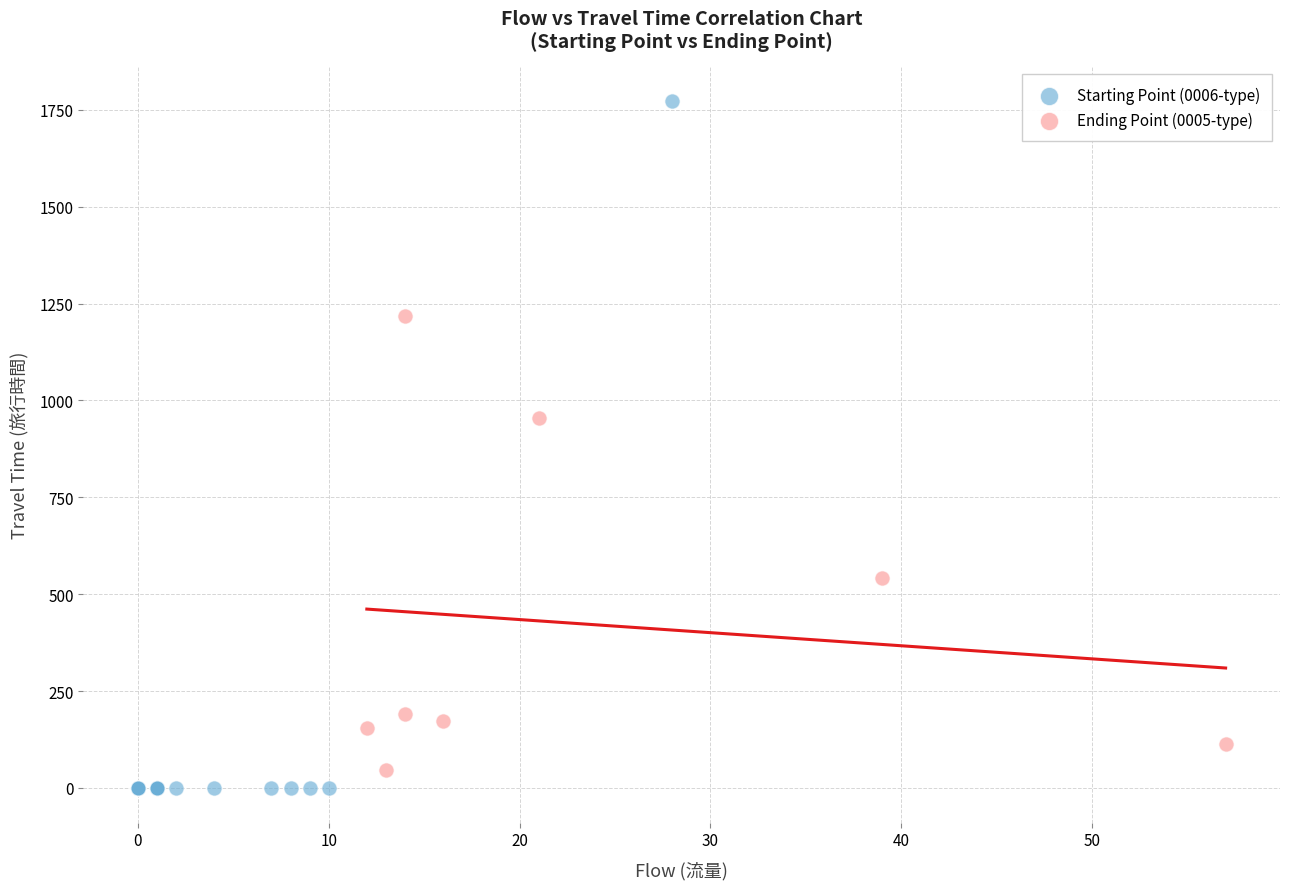

Which series reaches the maximum Y coordinate?

Starting Point (0006-type)